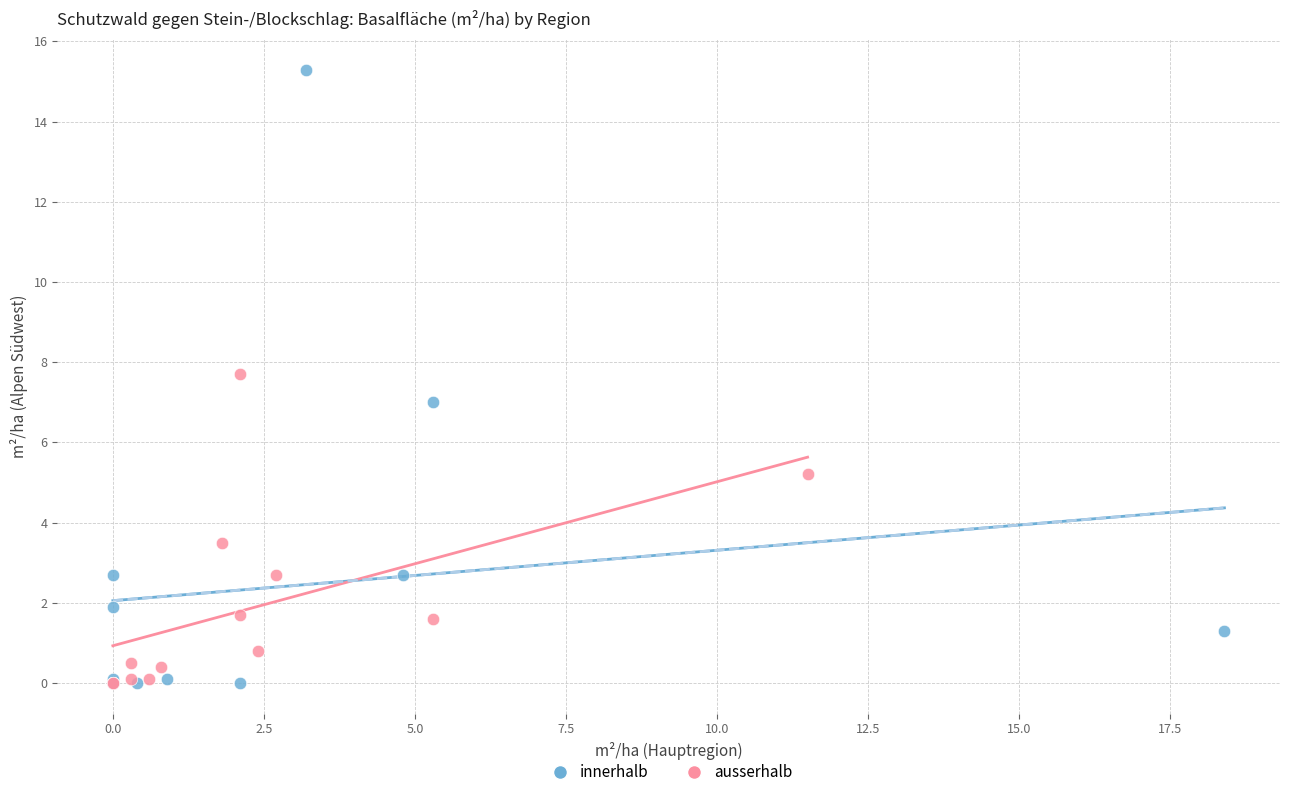

Which series has the largest Y range (max minus min)?

innerhalb